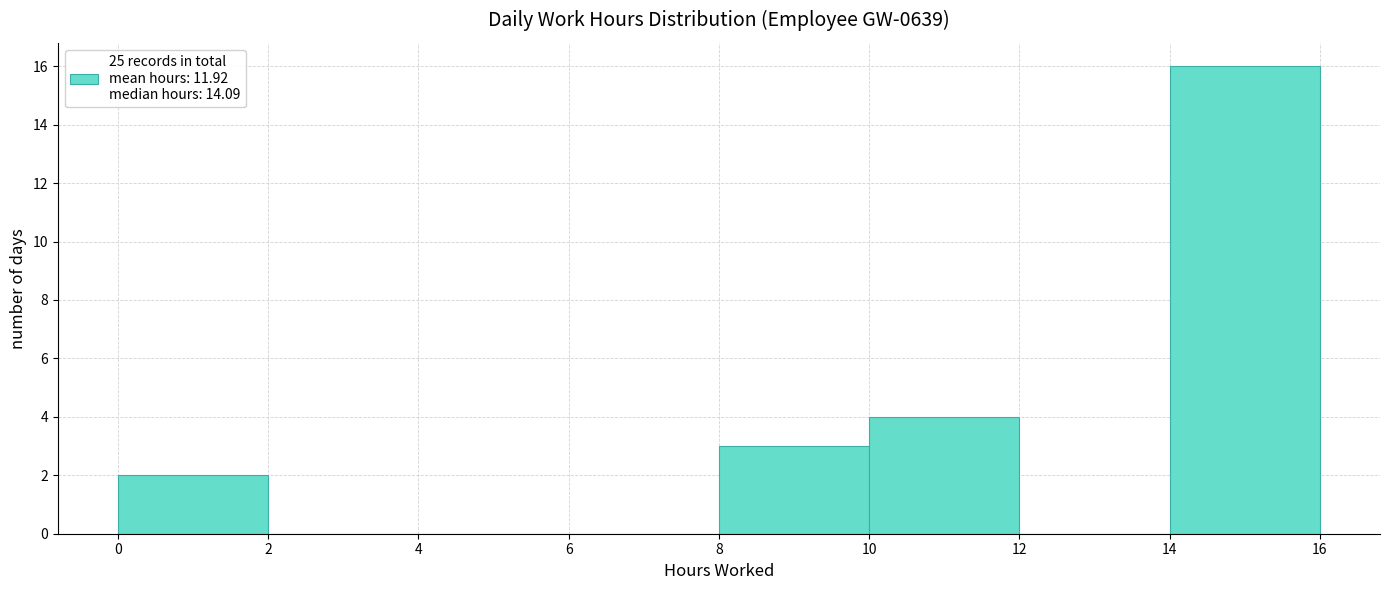

Over which range of the x-axis is the bar tallest?

14 to 16